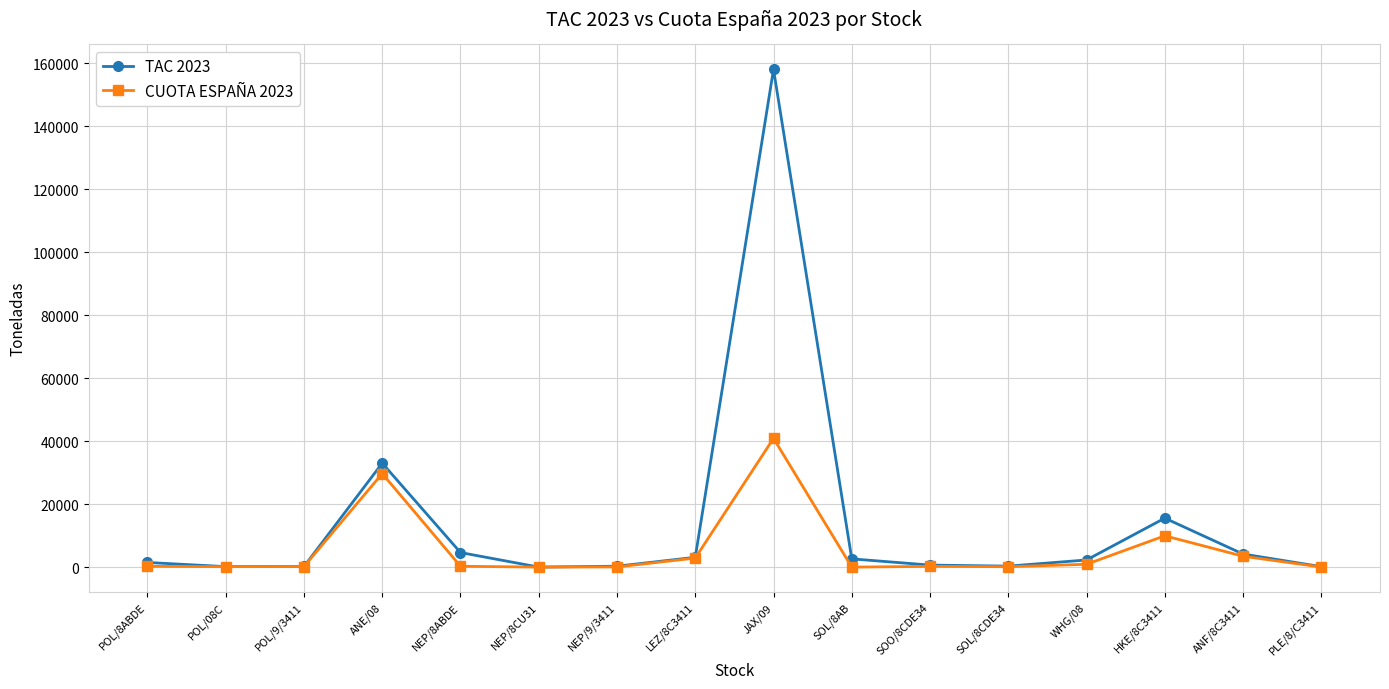

What is the minimum value shown in the chart?

6